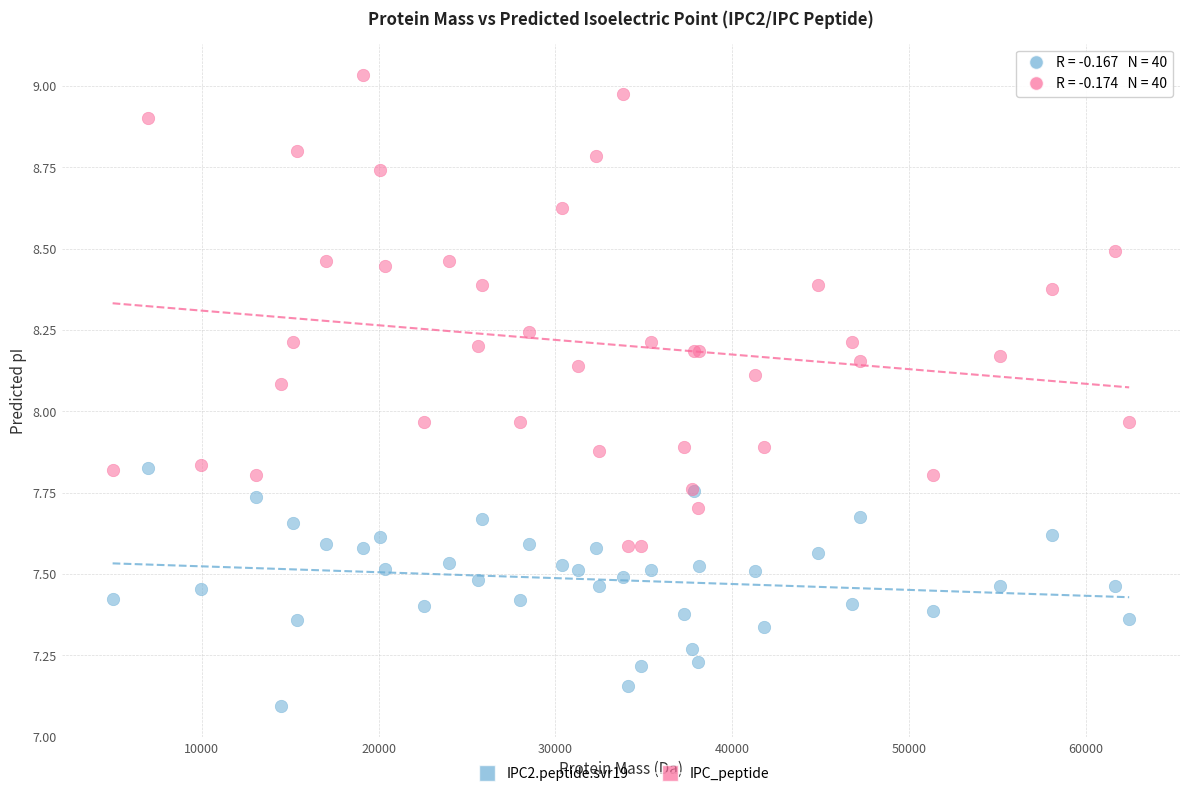

Which series contains the highest Y value?

IPC_peptide